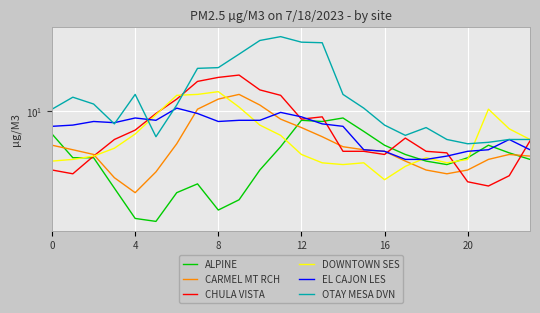

What is the difference between the highest and lowest values at 7?

9.8